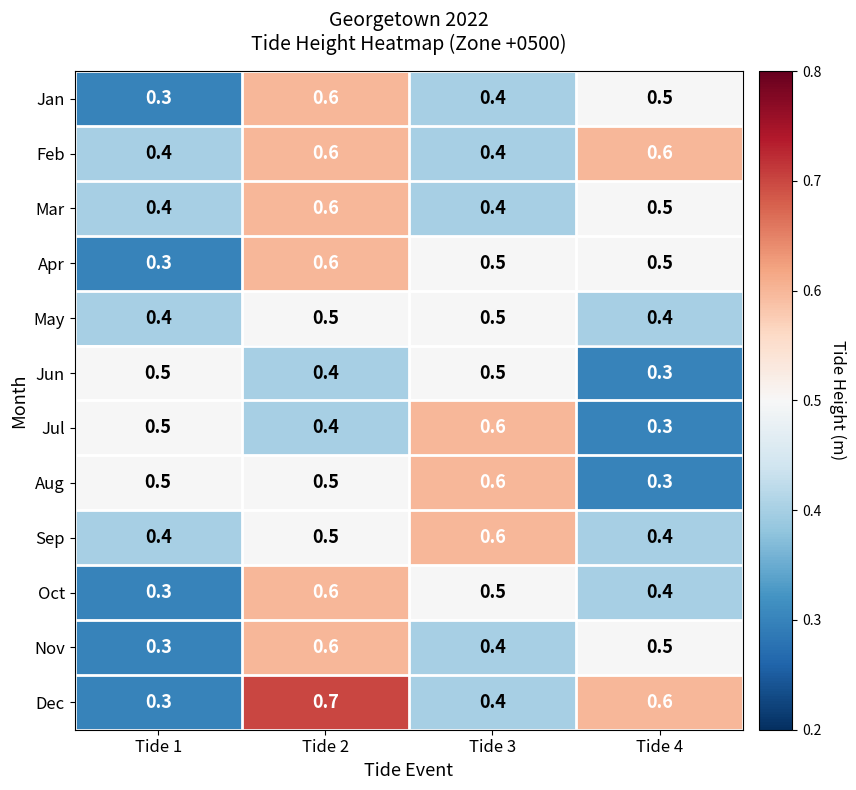

What is the maximum value for Oct?

0.6